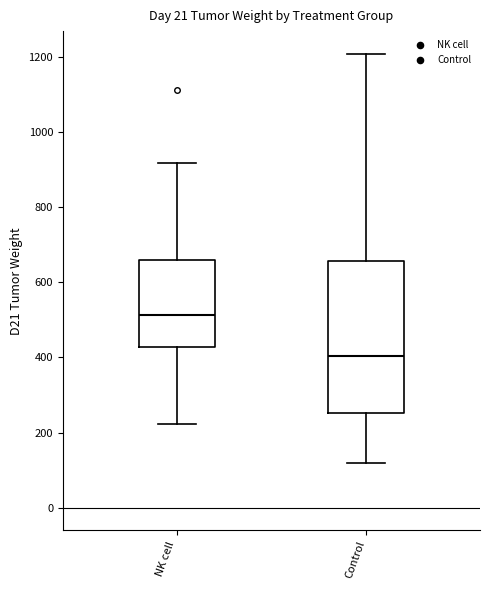

Which box has the highest median line?

NK cell